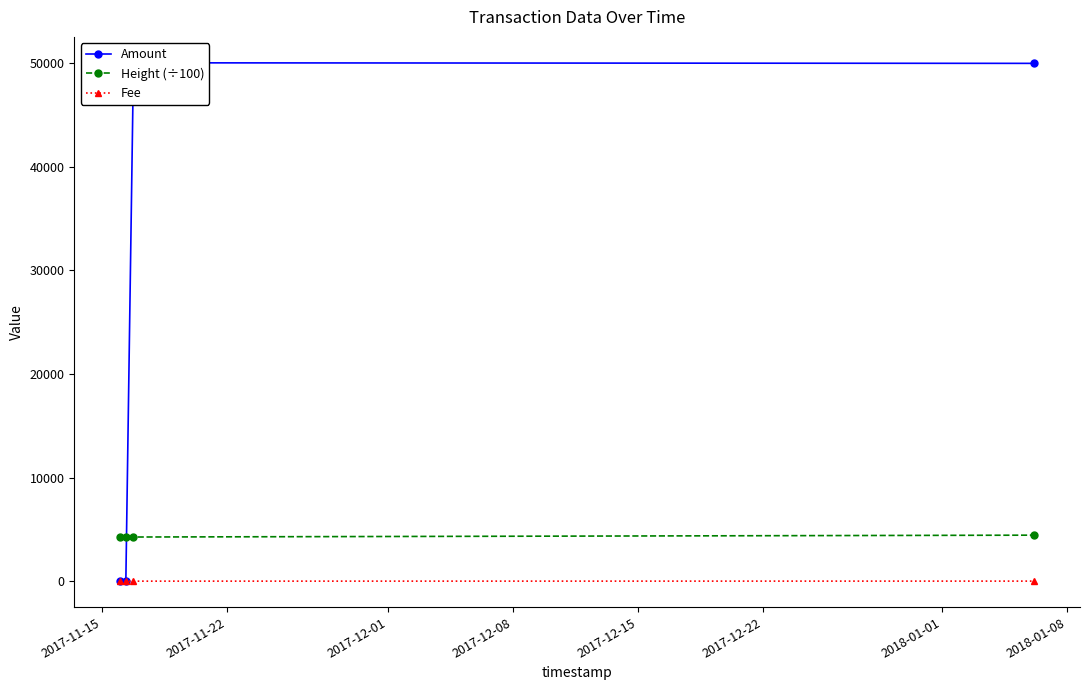

True or false: Fee has more than 1 points higher than both neighbors.

False